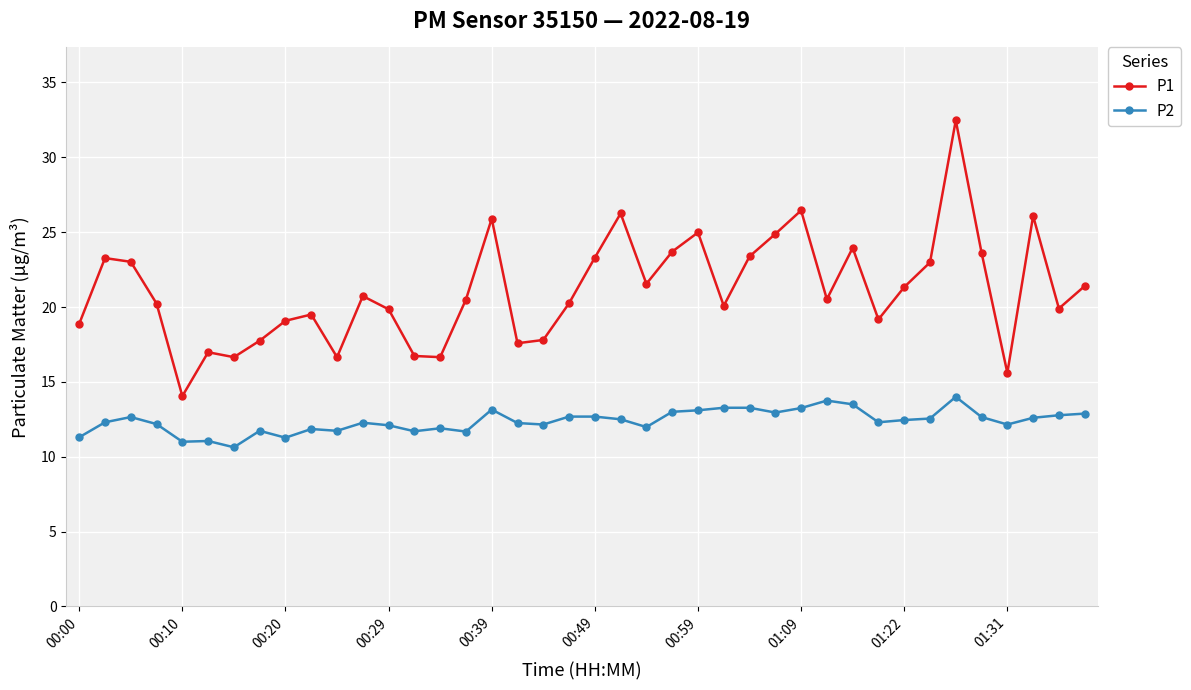

Rank the series by their maximum value, from lowest to highest.

P2, P1